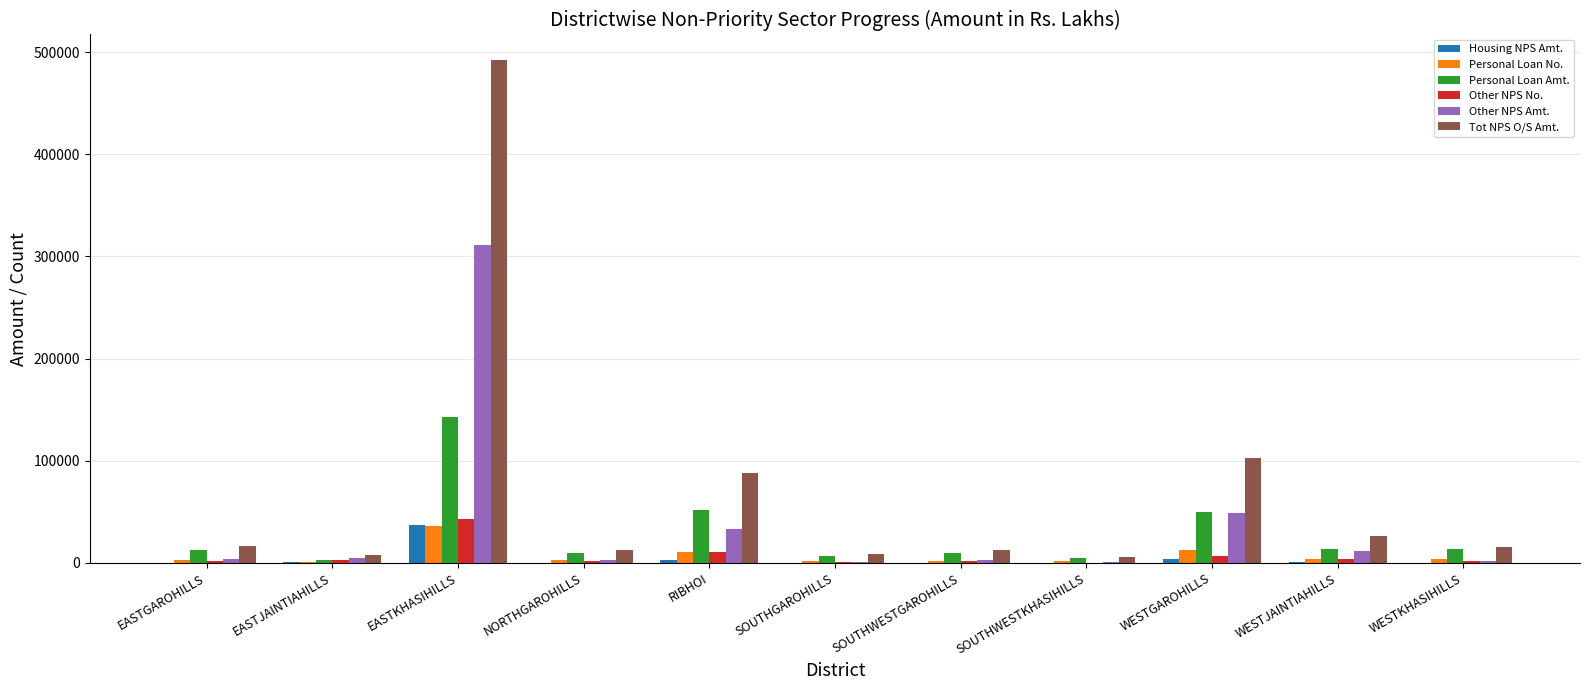

The Other NPS No. series shows 11096.0 at RIBHOI. True or false?

True